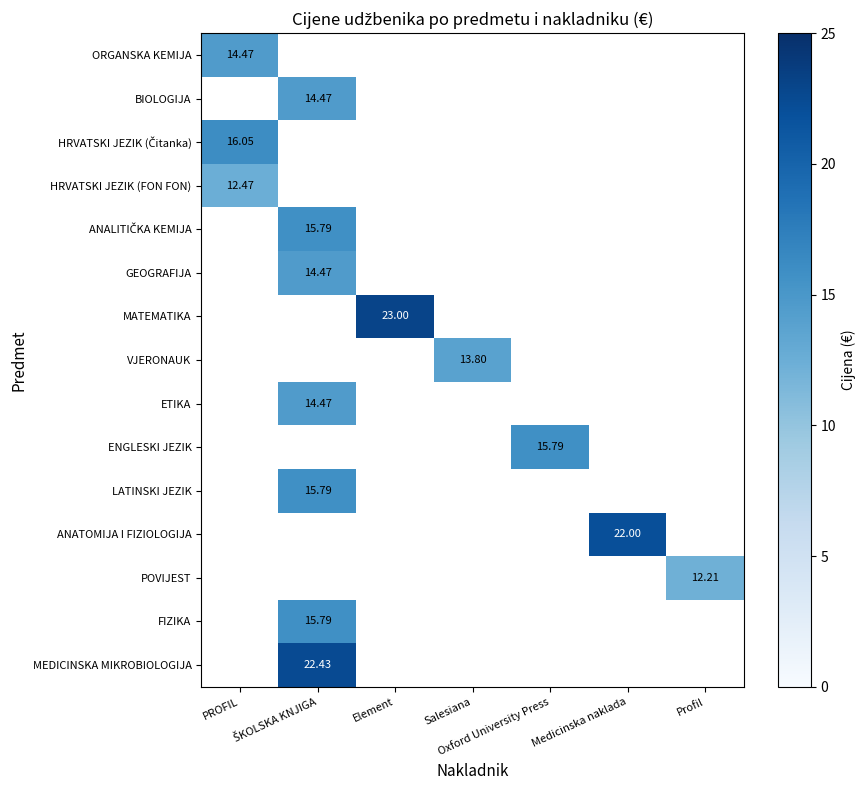

What is the minimum value shown in the chart?

12.2